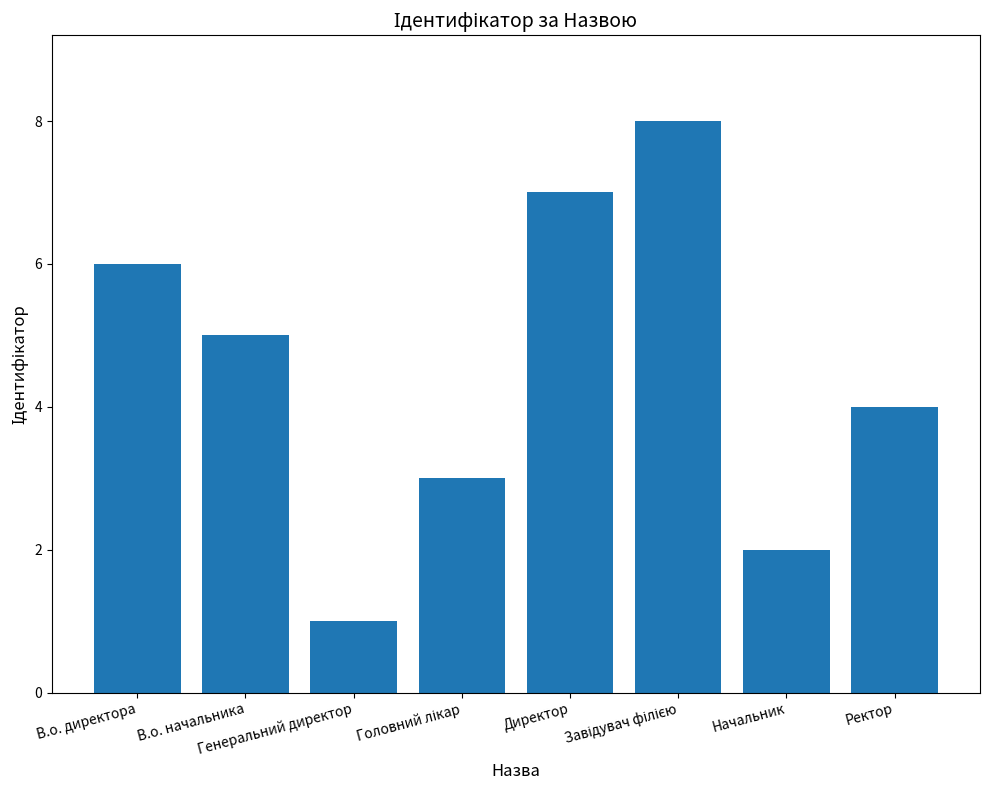

Are the bars horizontal?

No